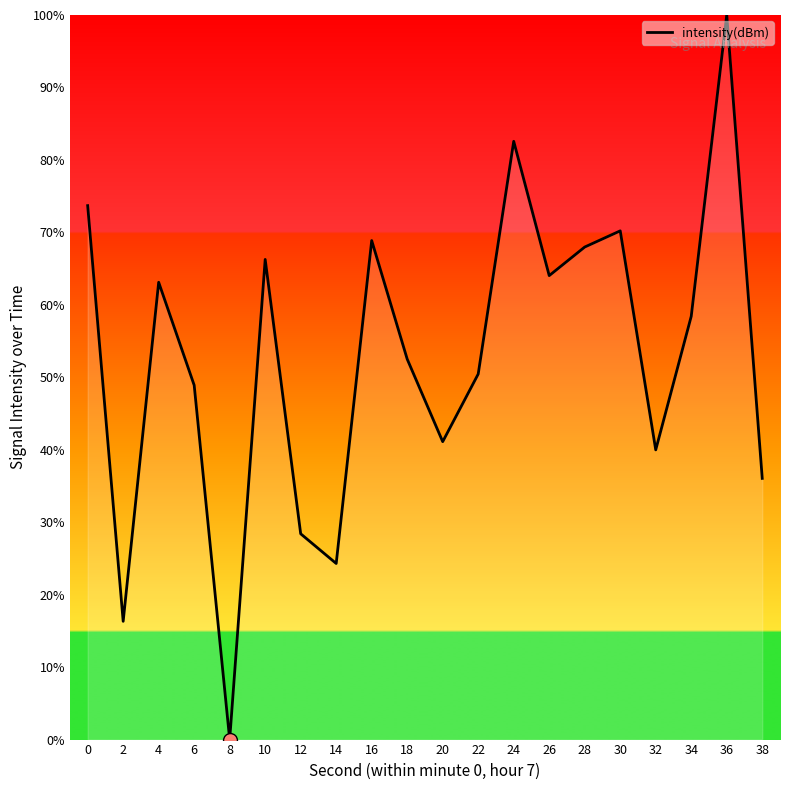

At which category does the chart reach its peak across all series?

36